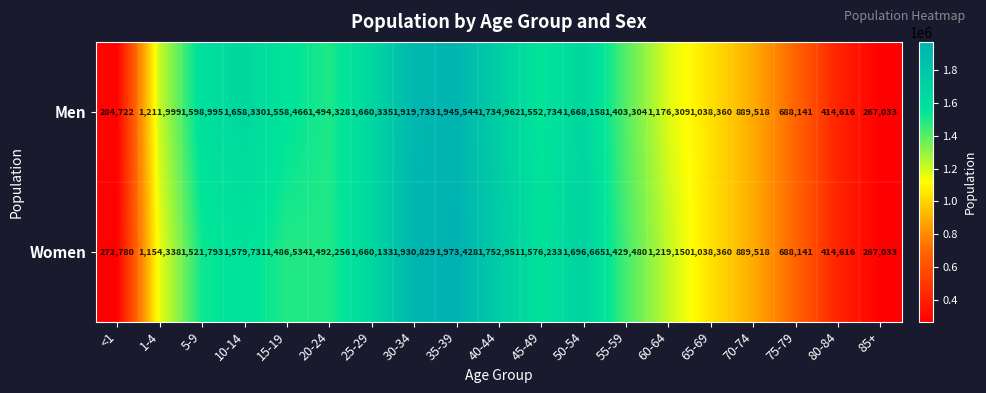

What is the sum of the Women values at 60-64 and 65-69?

2257510